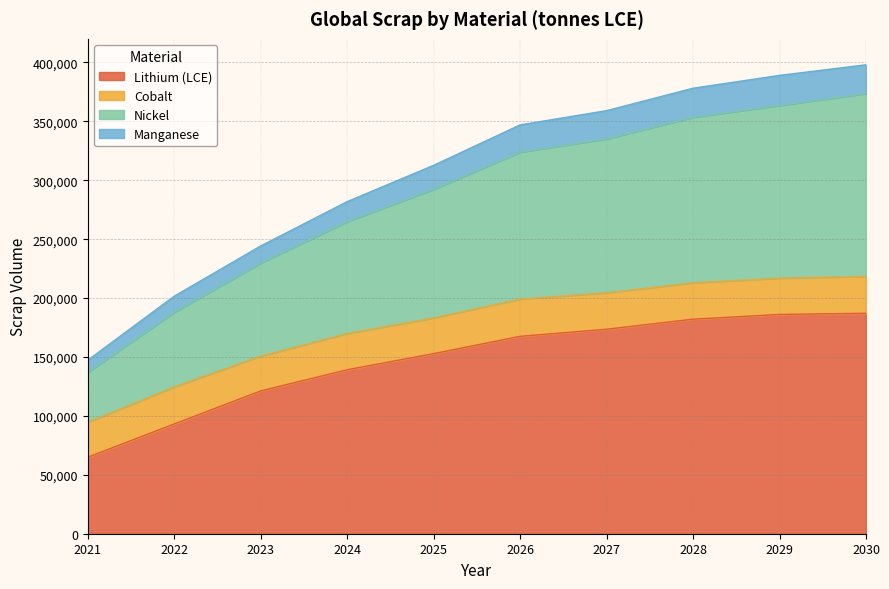

What are all the series names shown in the legend?

Lithium (LCE), Cobalt, Nickel, Manganese